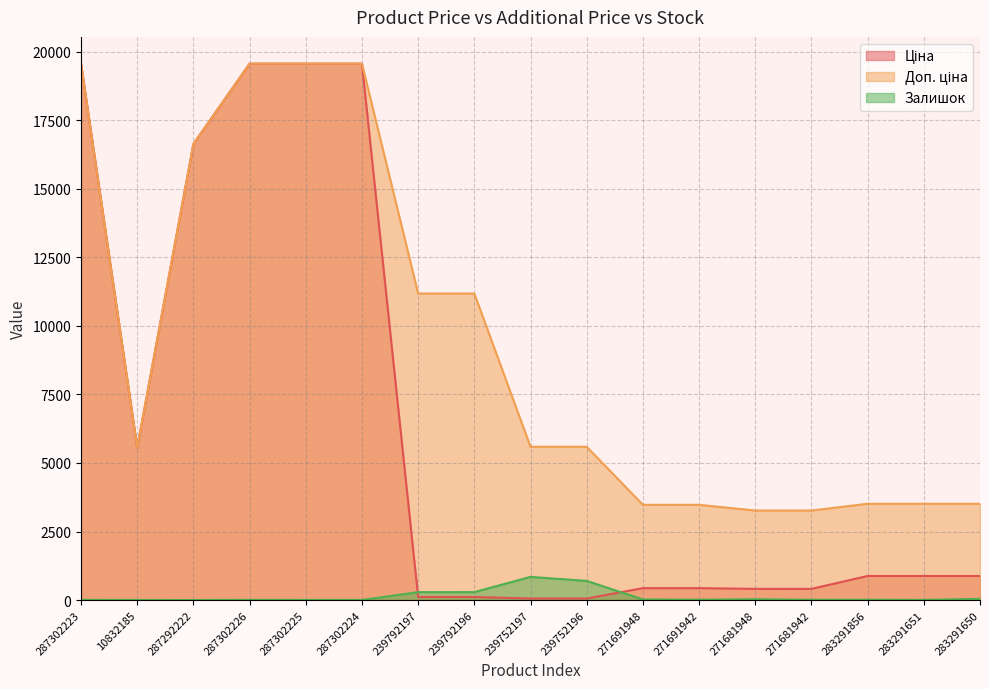

True or false: Ціна and Залишок intersect in this chart.

True